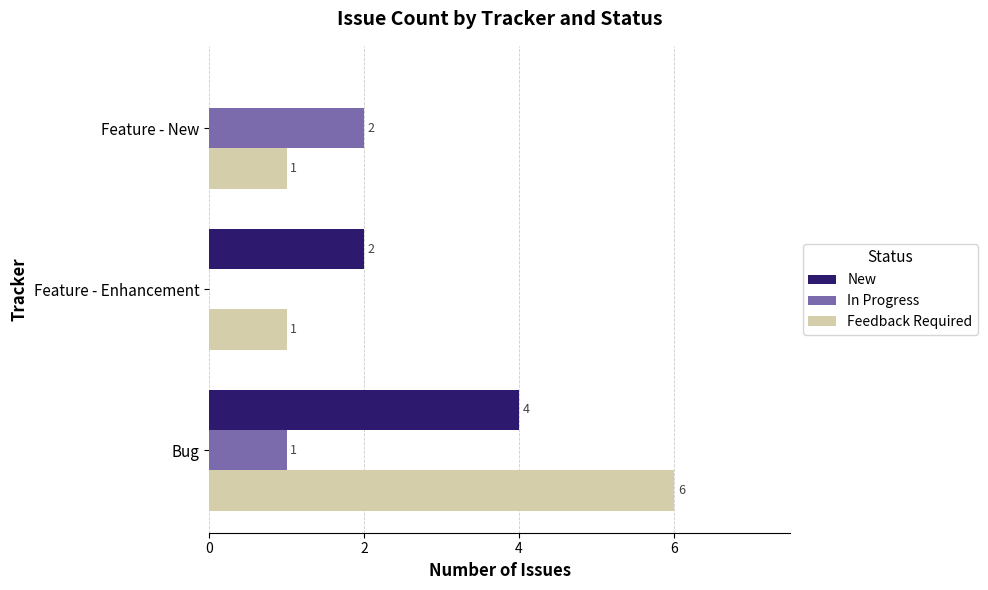

What is the sum of the New values at Bug and Feature - Enhancement?

6